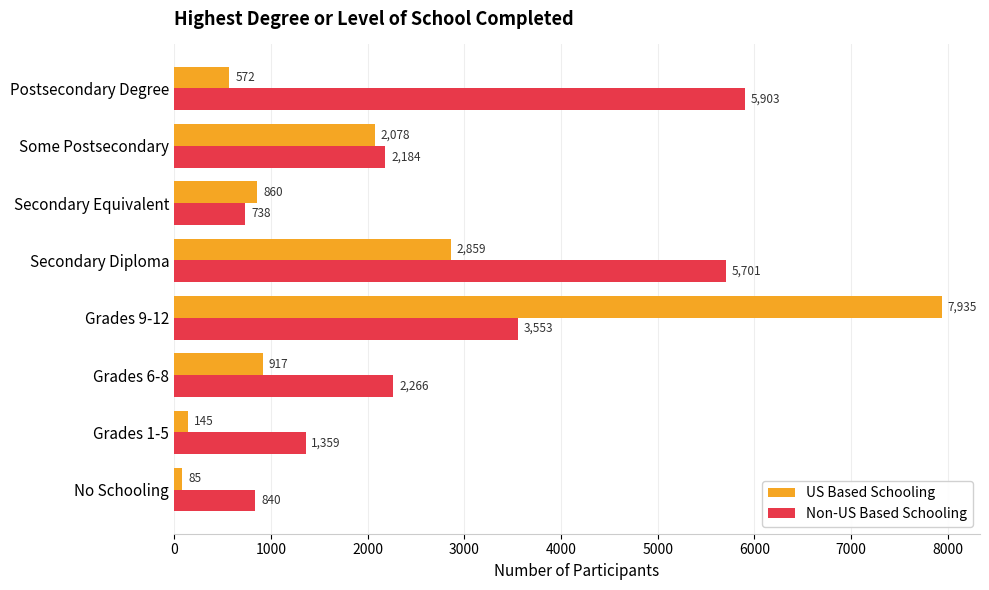

Between Grades 1-5 and Some Postsecondary, which series saw the biggest shift?

US Based Schooling